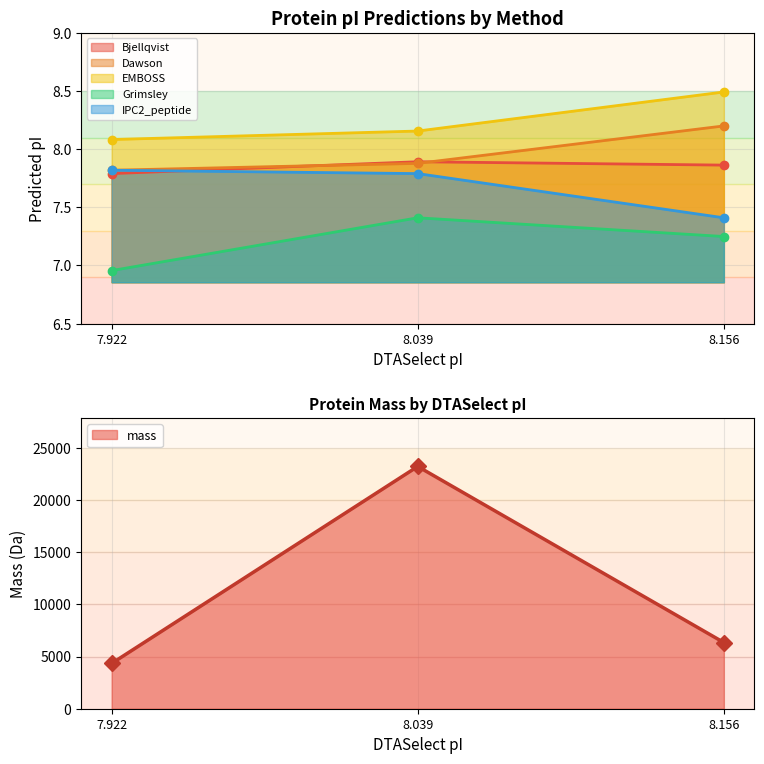

What is the value of the IPC2_peptide point at the 1st from the left?

7.8